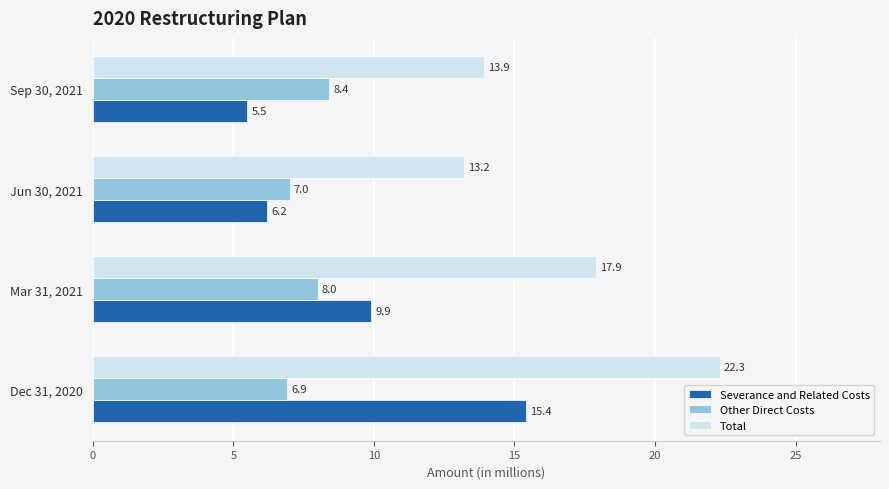

List the series in order of their overall mean, lowest first.

Other Direct Costs, Severance and Related Costs, Total